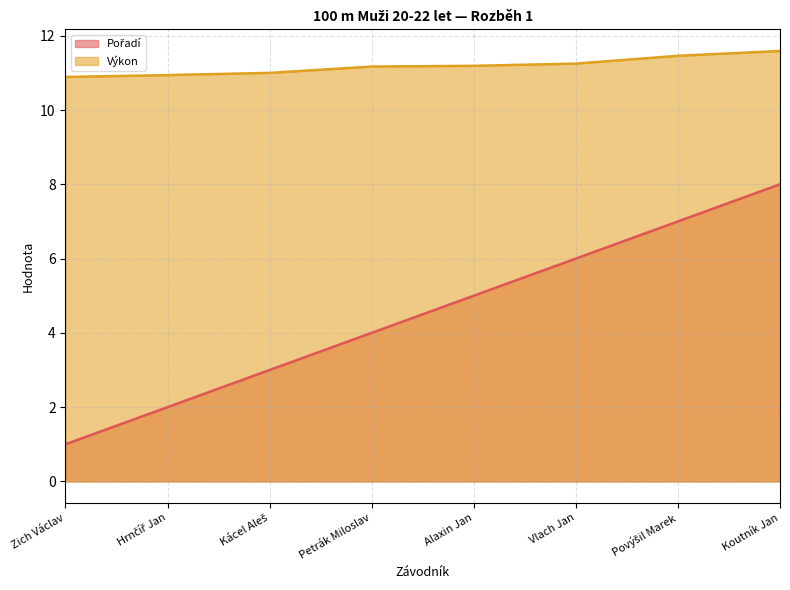

What is the maximum value shown in the chart?

11.6